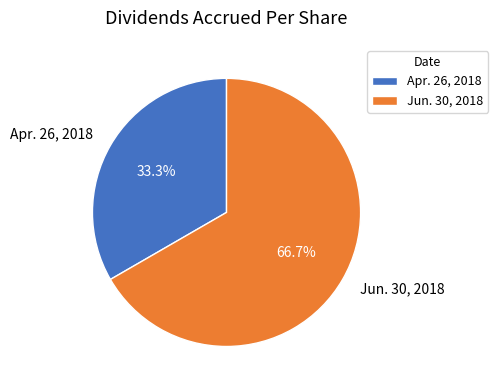

What is the smallest slice in the pie chart?

Apr. 26, 2018